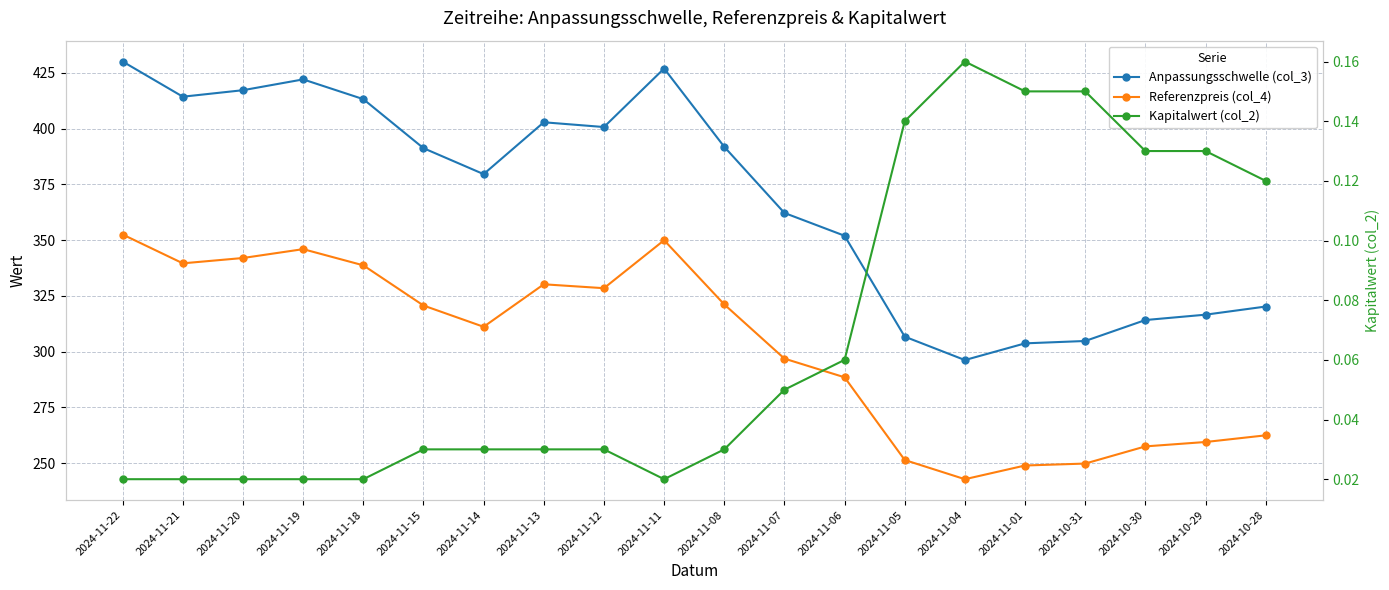

List the labels in order of Kapitalwert (col_2) value, smallest first.

2024-11-22, 2024-11-21, 2024-11-20, 2024-11-19, 2024-11-18, 2024-11-11, 2024-11-15, 2024-11-14, 2024-11-13, 2024-11-12, 2024-11-08, 2024-11-07, 2024-11-06, 2024-10-28, 2024-10-30, 2024-10-29, 2024-11-05, 2024-11-01, 2024-10-31, 2024-11-04